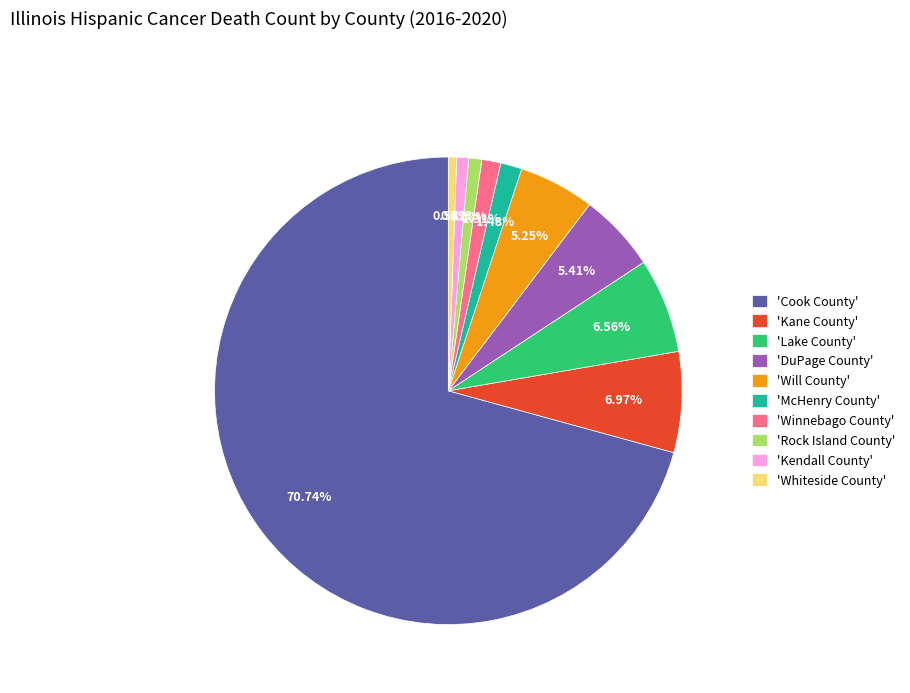

Is there a majority slice in this chart?

Yes